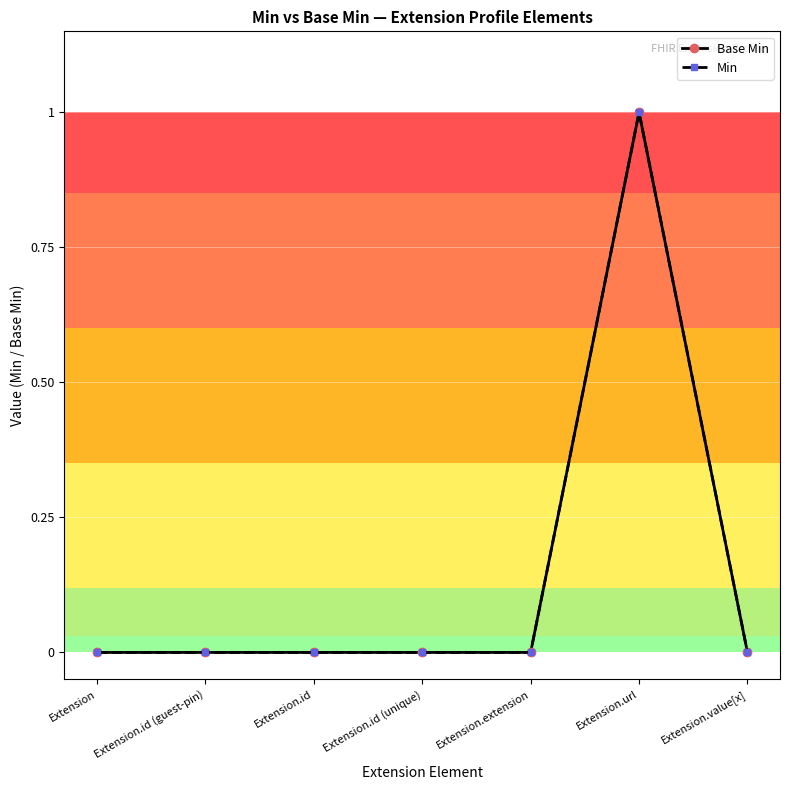

Is the value of Base Min at Extension.id greater than the value of Min at Extension.id (guest-pin)?

No